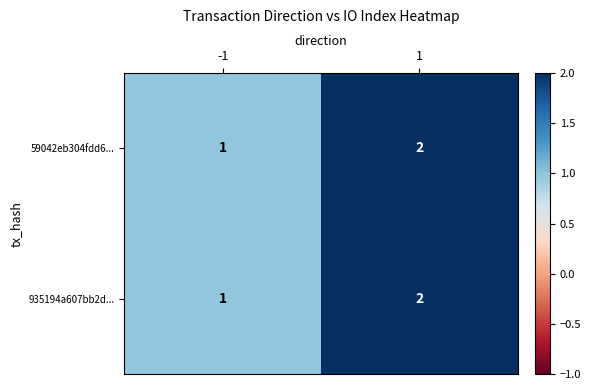

Is it true that 59042eb304fdd6... equals 1 at -1?

True